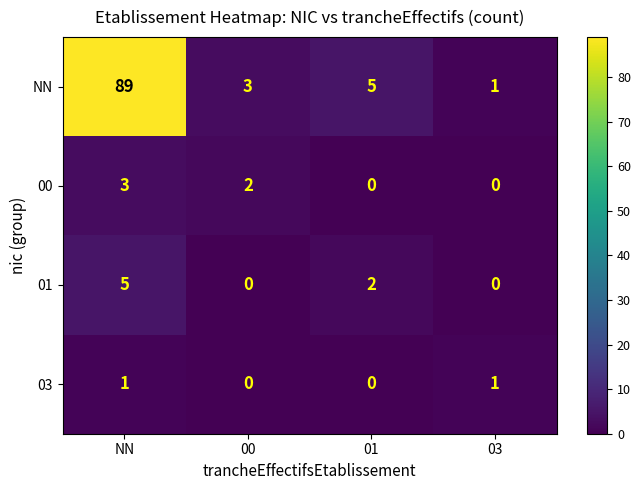

What is the total value across all series at 01?

7